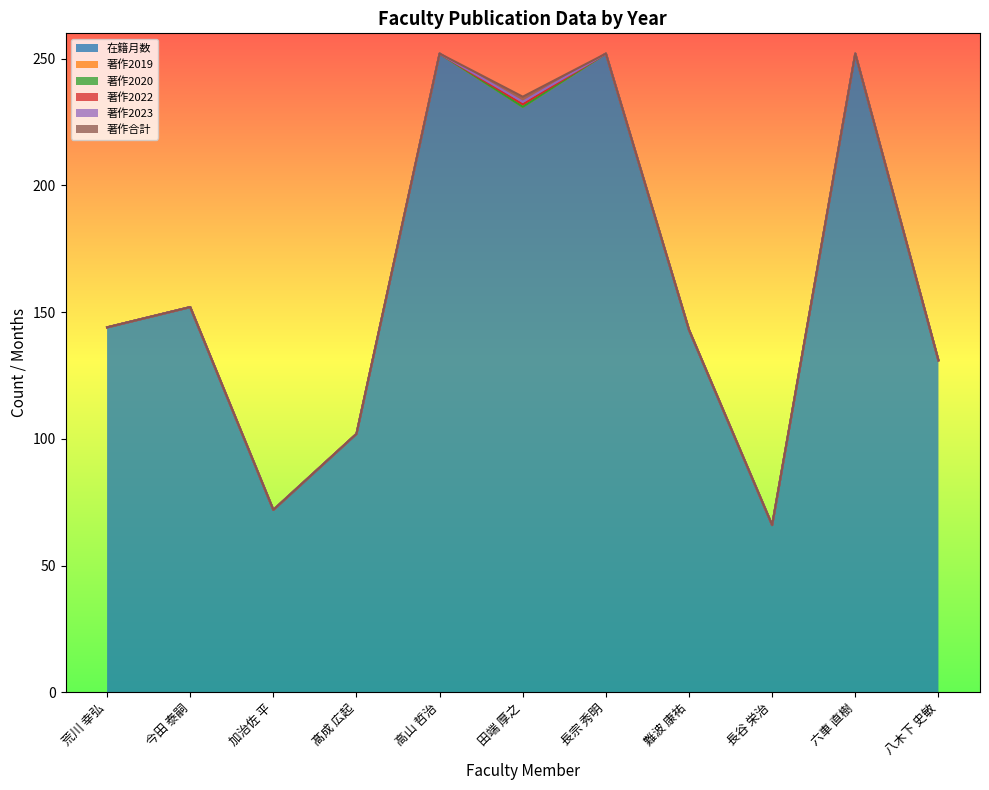

Reading left to right, transcribe all the data shown in this chart.

在籍月数: 荒川 幸弘=144	今田 泰嗣=152	加治佐 平=72	髙成 広起=102	高山 哲治=252	田端 厚之=231	長宗 秀明=252	難波 康祐=143	長谷 栄治=66	六車 直樹=252	八木下 史敏=131
著作2019: 荒川 幸弘=0	今田 泰嗣=0	加治佐 平=0	髙成 広起=0	高山 哲治=0	田端 厚之=0	長宗 秀明=0	難波 康祐=0	長谷 栄治=0	六車 直樹=0	八木下 史敏=0
著作2020: 荒川 幸弘=0	今田 泰嗣=0	加治佐 平=0	髙成 広起=0	高山 哲治=0	田端 厚之=0	長宗 秀明=0	難波 康祐=0	長谷 栄治=0	六車 直樹=0	八木下 史敏=0
著作2022: 荒川 幸弘=0	今田 泰嗣=0	加治佐 平=0	髙成 広起=0	高山 哲治=0	田端 厚之=1	長宗 秀明=0	難波 康祐=0	長谷 栄治=0	六車 直樹=0	八木下 史敏=0
著作2023: 荒川 幸弘=0	今田 泰嗣=0	加治佐 平=0	髙成 広起=0	高山 哲治=0	田端 厚之=1	長宗 秀明=0	難波 康祐=0	長谷 栄治=0	六車 直樹=0	八木下 史敏=0
著作合計: 荒川 幸弘=0	今田 泰嗣=0	加治佐 平=0	髙成 広起=0	高山 哲治=0	田端 厚之=2	長宗 秀明=0	難波 康祐=0	長谷 栄治=0	六車 直樹=0	八木下 史敏=0